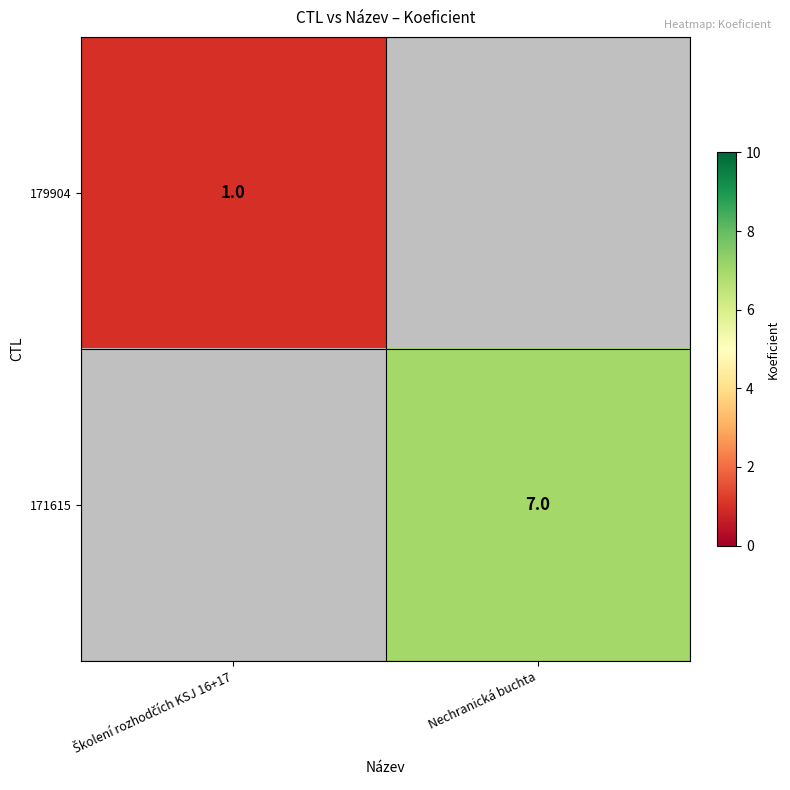

The 171615 series shows 2 at Nechranická buchta. True or false?

False